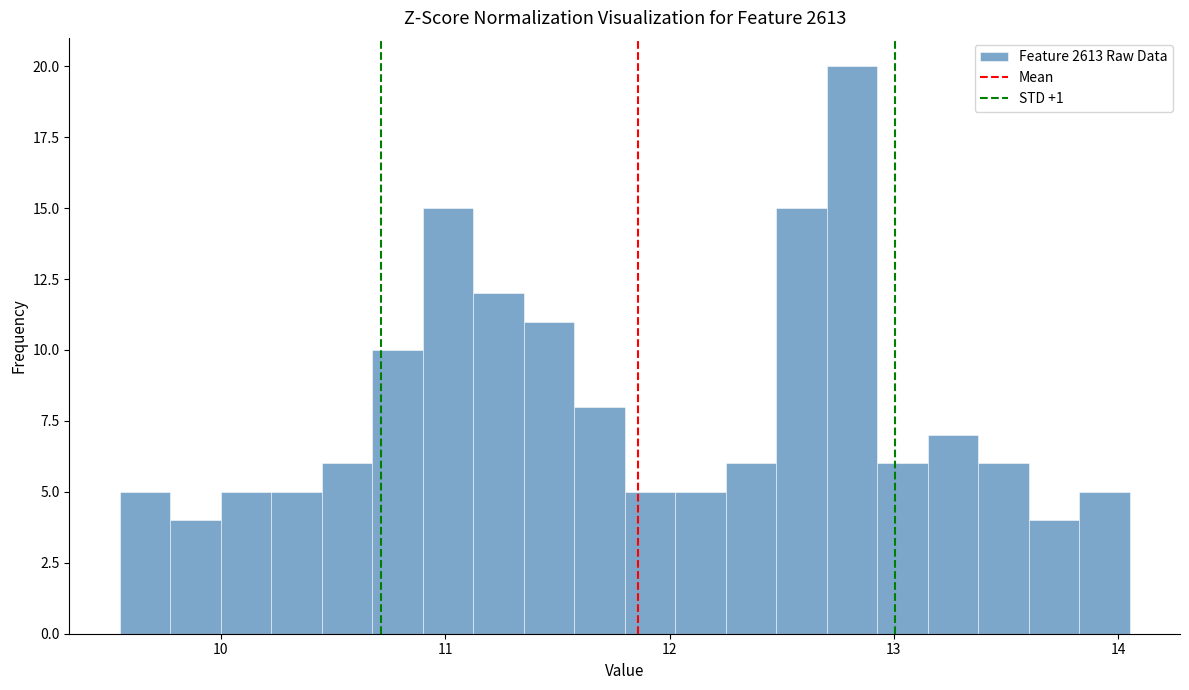

Around what value on the x-axis is the tallest bar? Give the approximate position of its centre, as read against the axis.

12.8